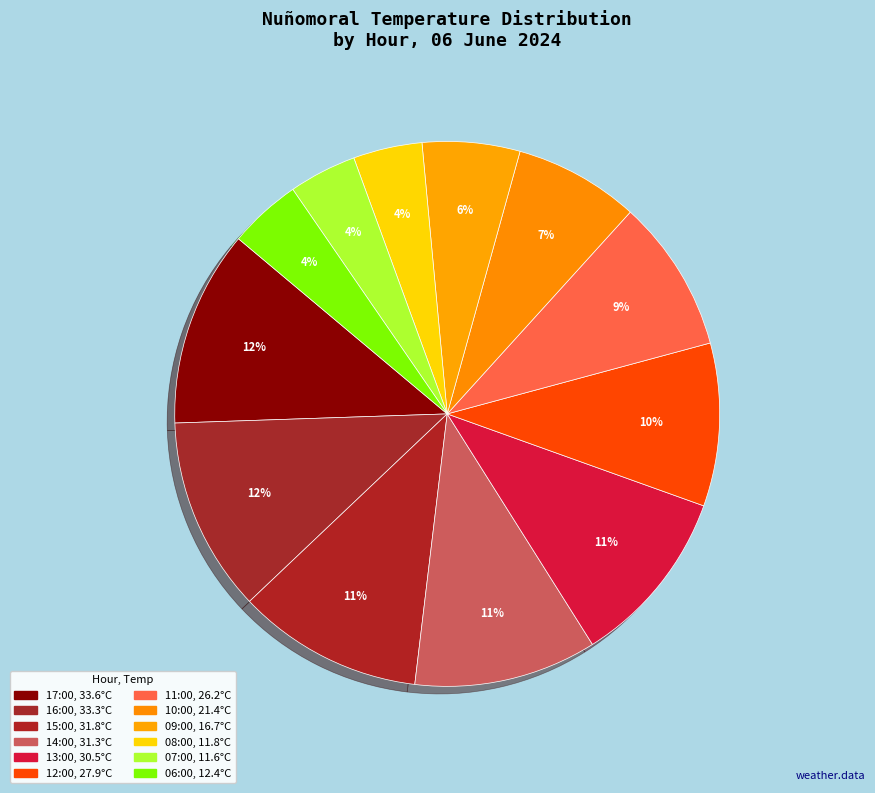

How many slices are in this pie chart?

12